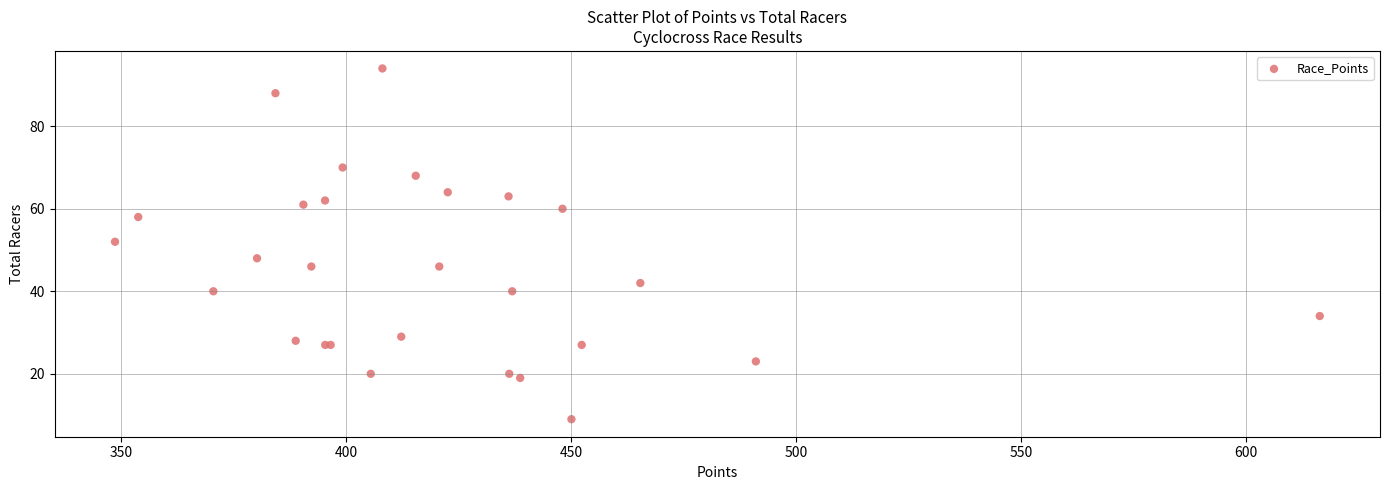

What Y value in the scatter plot is closest to 51?

52